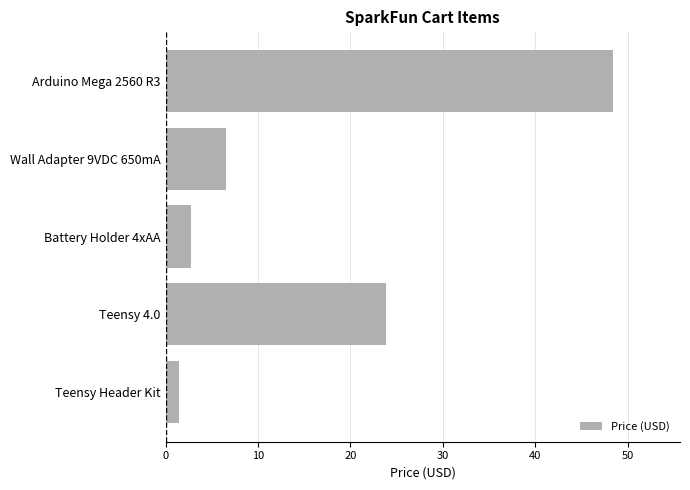

Which label corresponds to the smallest value in the chart?

Teensy Header Kit